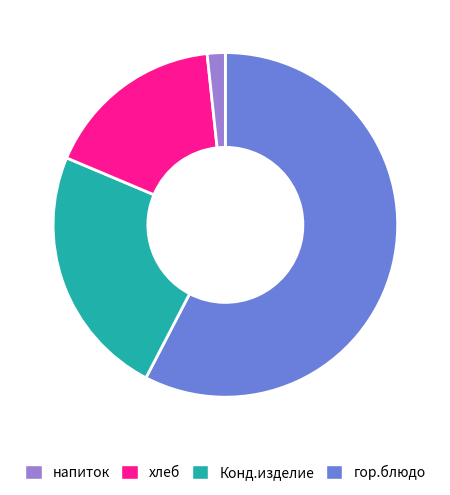

Is there any slice that represents more than half of the pie?

Yes